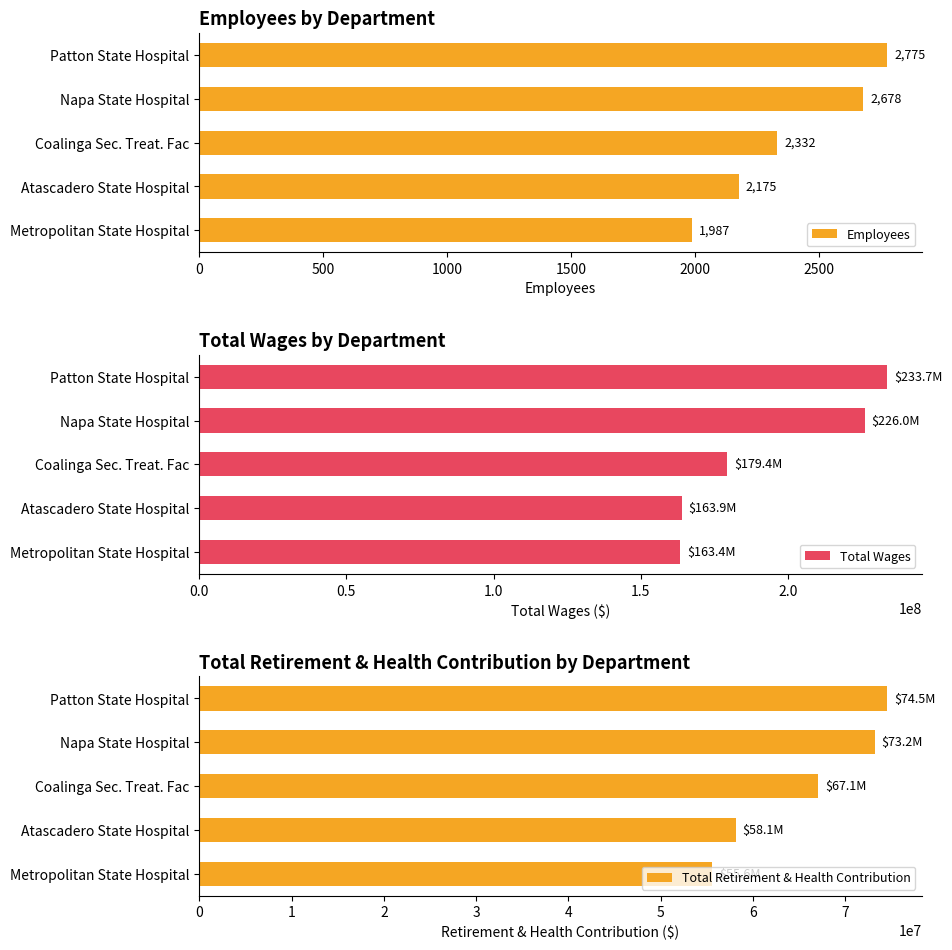

Is it true that Employees equals 2175 at Atascadero State Hospital?

True